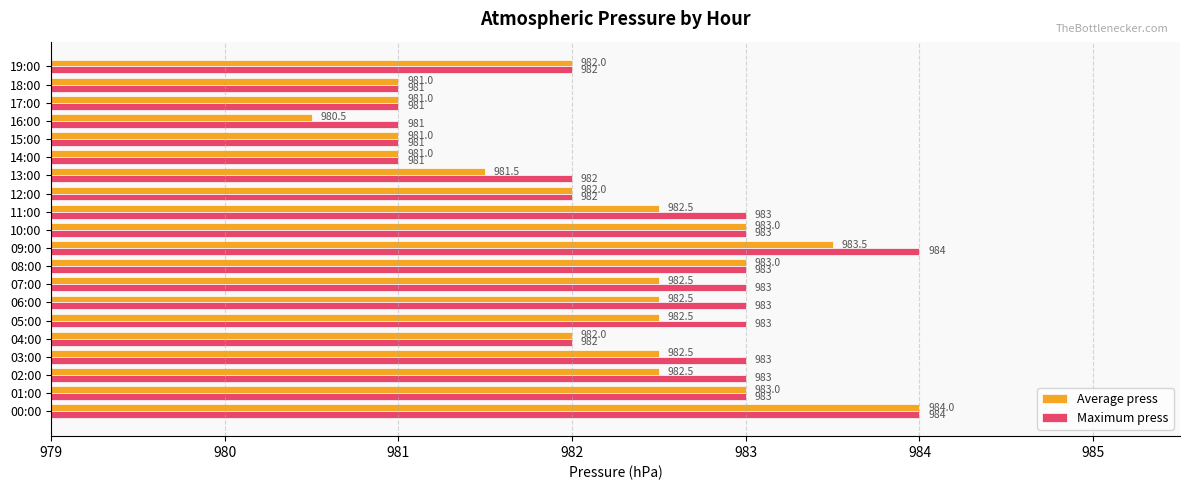

Is it true that Average press equals 980.5 at 16:00?

True